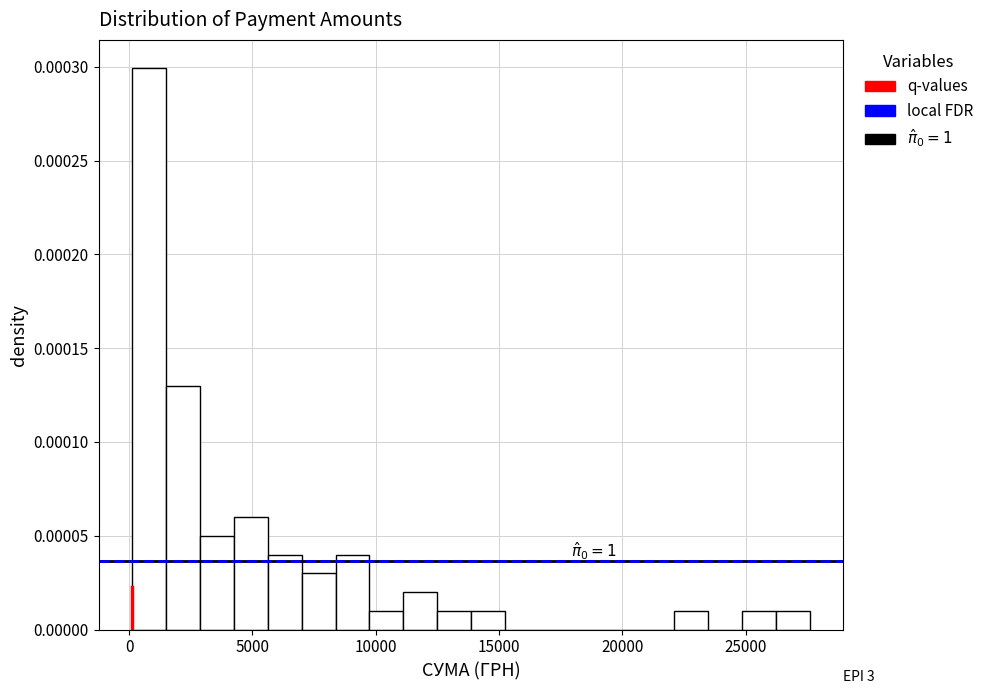

Read against the x-axis, roughly where is the centre of the tallest bar?

1000